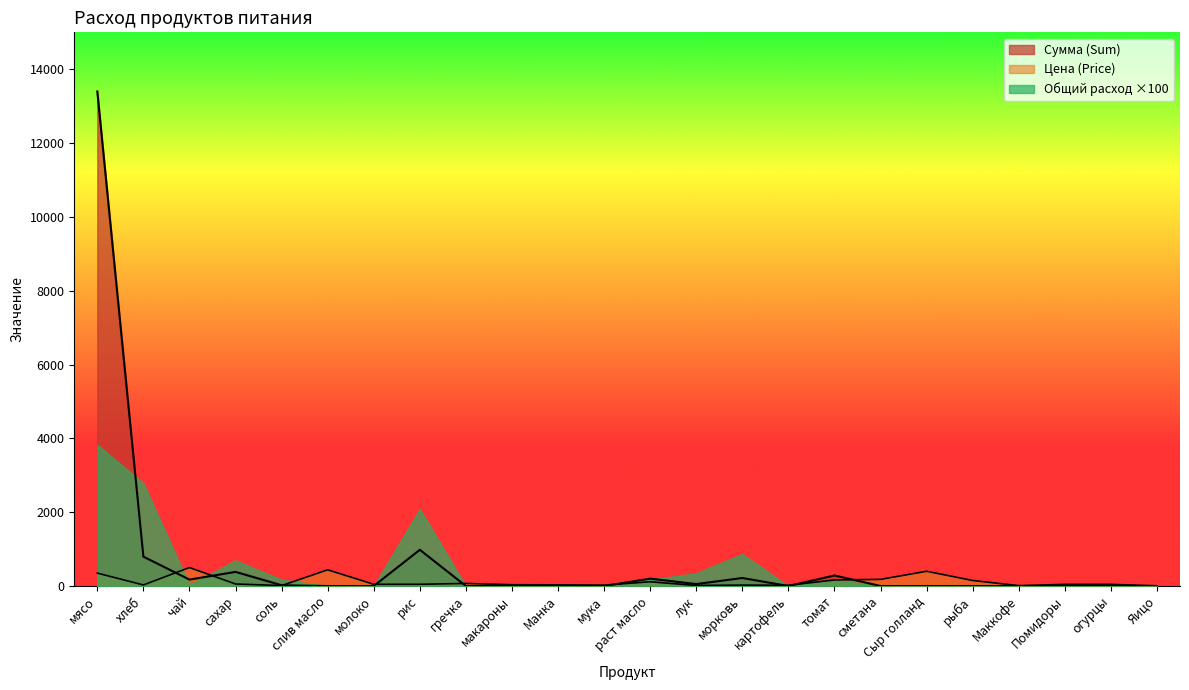

Does the chart display data point markers on the line(s)?

No